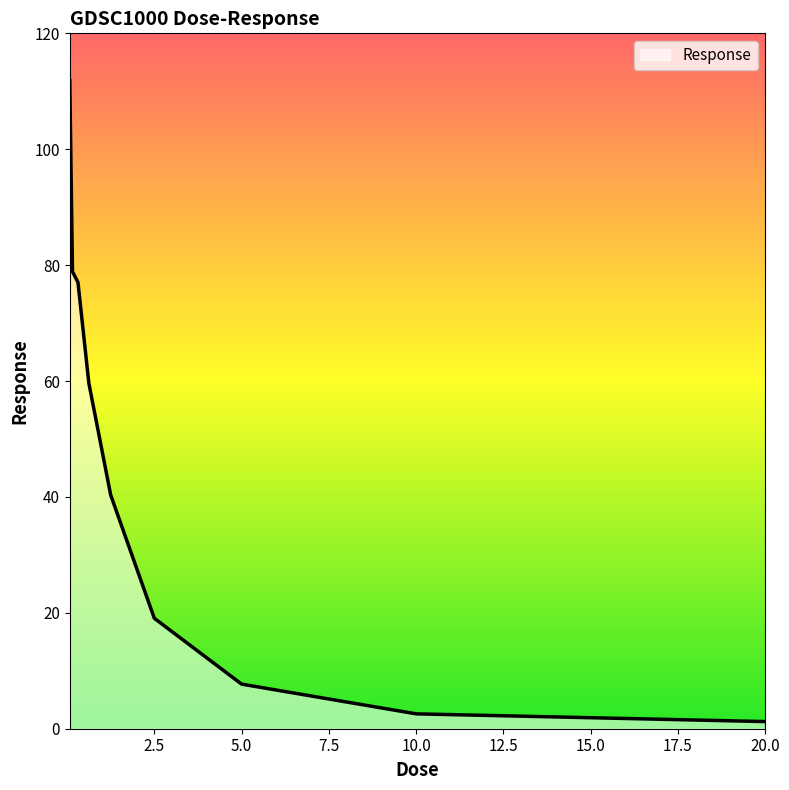

What is the sum of all values?

398.3